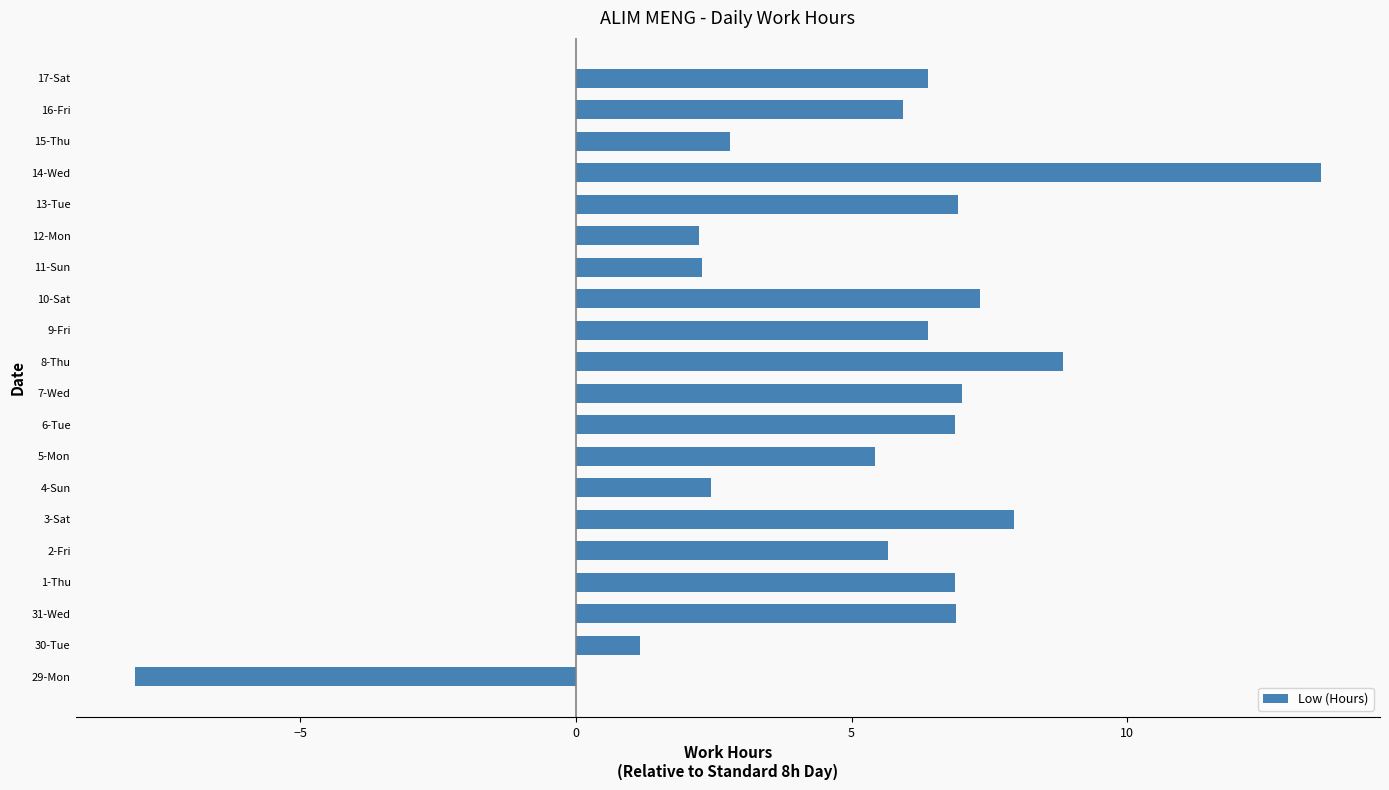

What is the difference between the values at 1-Thu and 9-Fri?

0.5